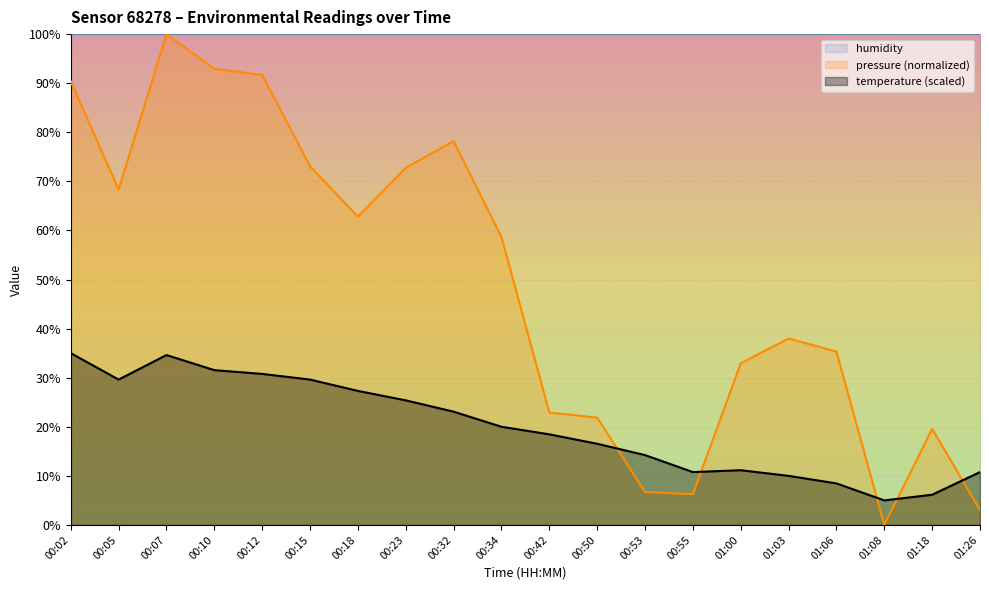

What is the sum of the temperature values at 00:55 and 00:50?

27.3